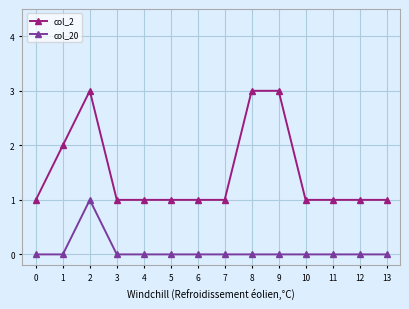

How many lines are shown in the chart?

2